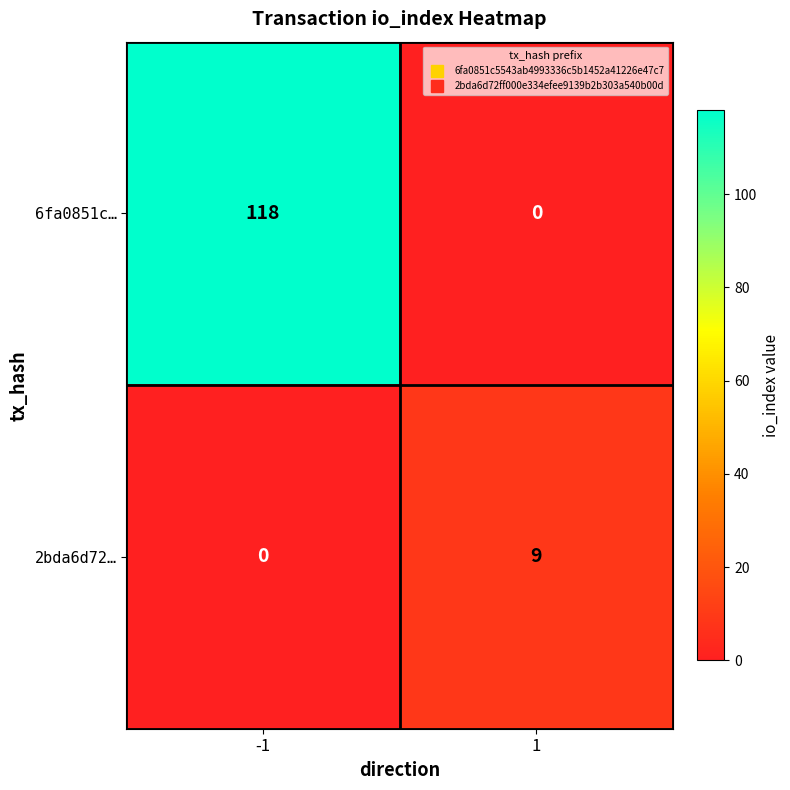

Reading left to right, extract all data points from this chart.

6fa0851c…: -1=118	1=0
2bda6d72…: -1=0	1=9